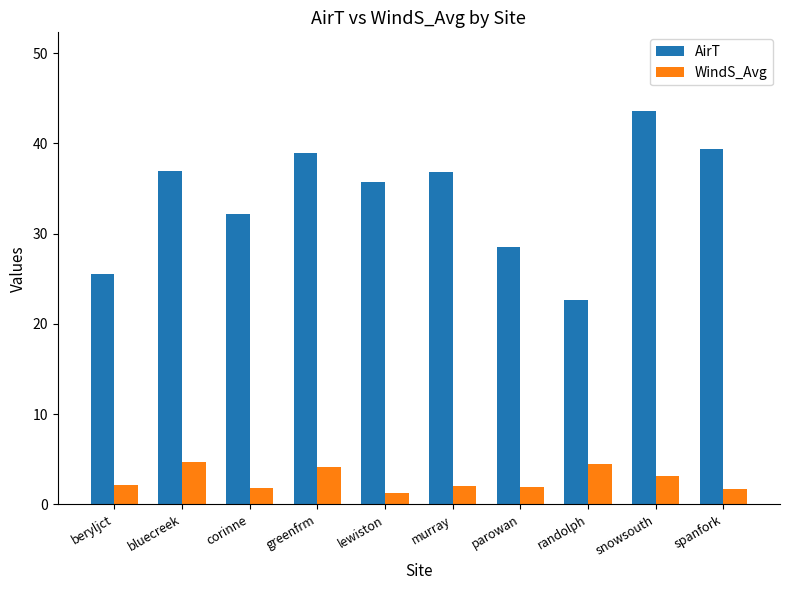

Which category has the highest value in the AirT series?

snowsouth